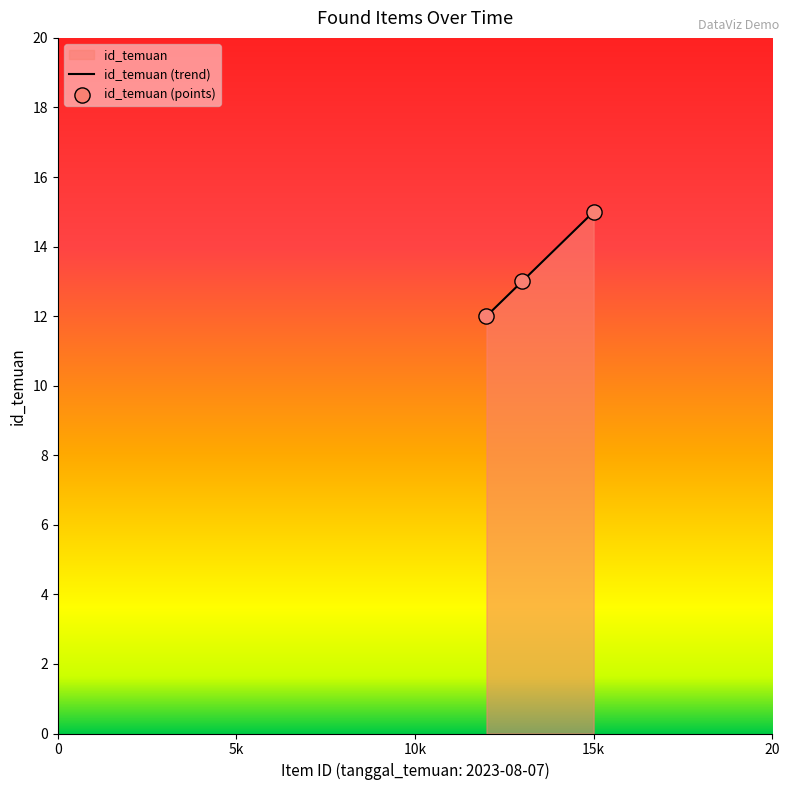

What is the minimum value for id_temuan (trend)?

12.0